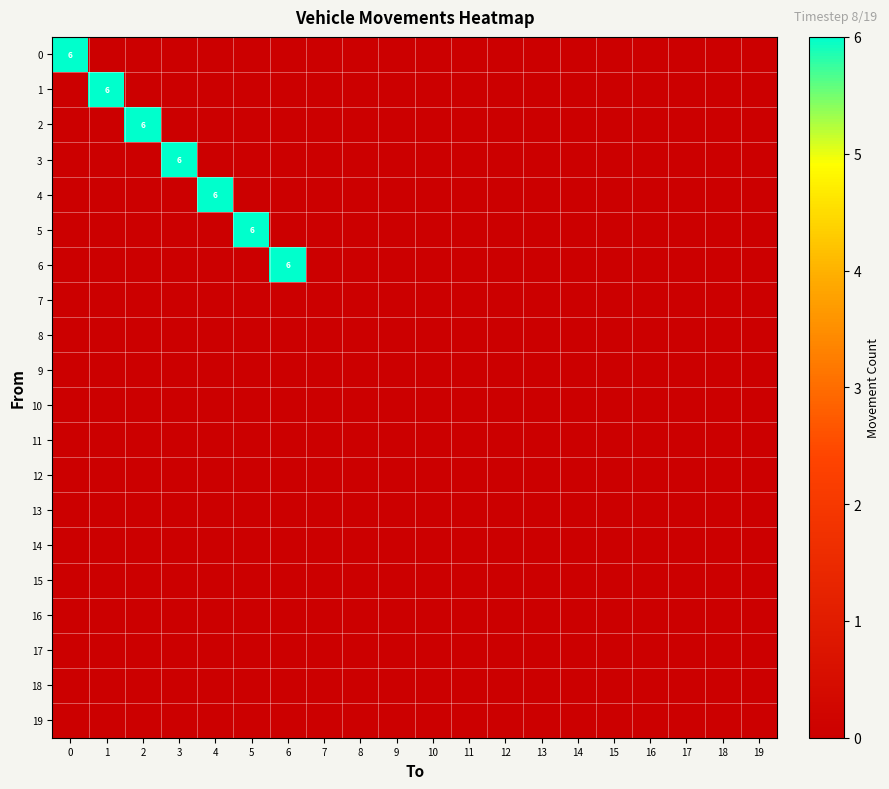

List the labels in order of 19 value, largest first.

0, 1, 2, 3, 4, 5, 6, 7, 8, 9, 10, 11, 12, 13, 14, 15, 16, 17, 18, 19